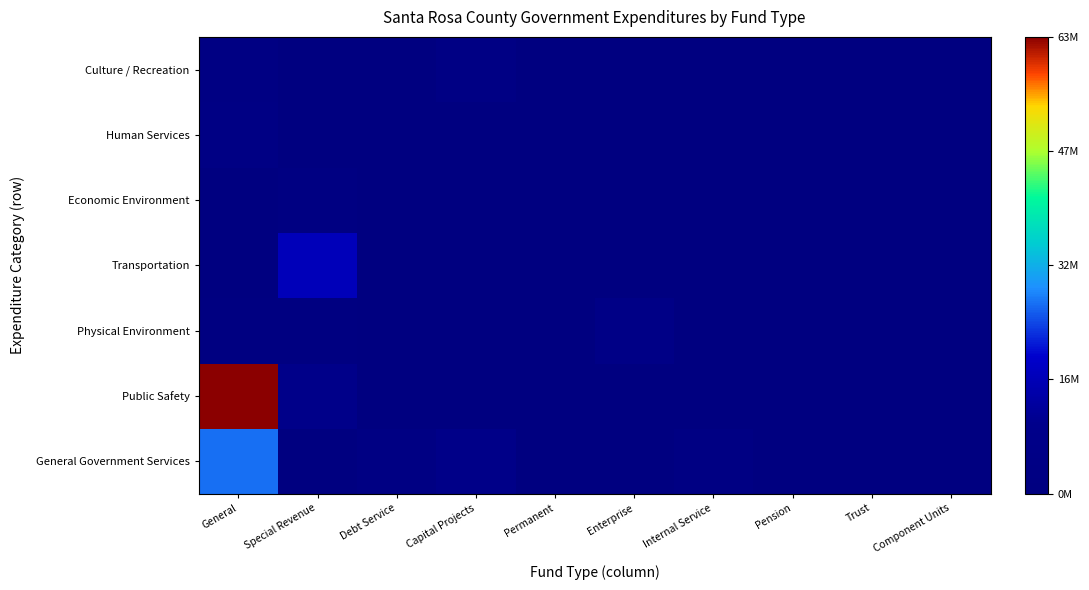

At which category is the sum across all series the highest?

General